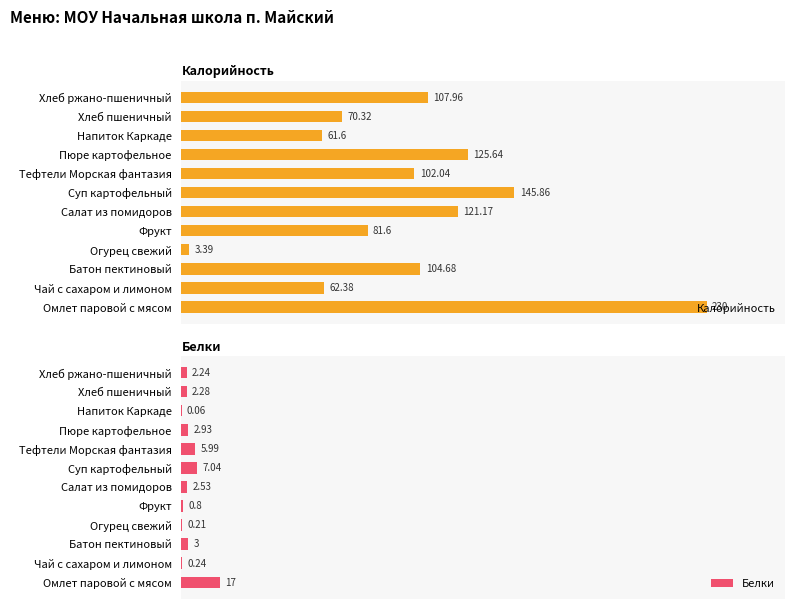

At which label is Калорийность closest to 116?

Салат из помидоров